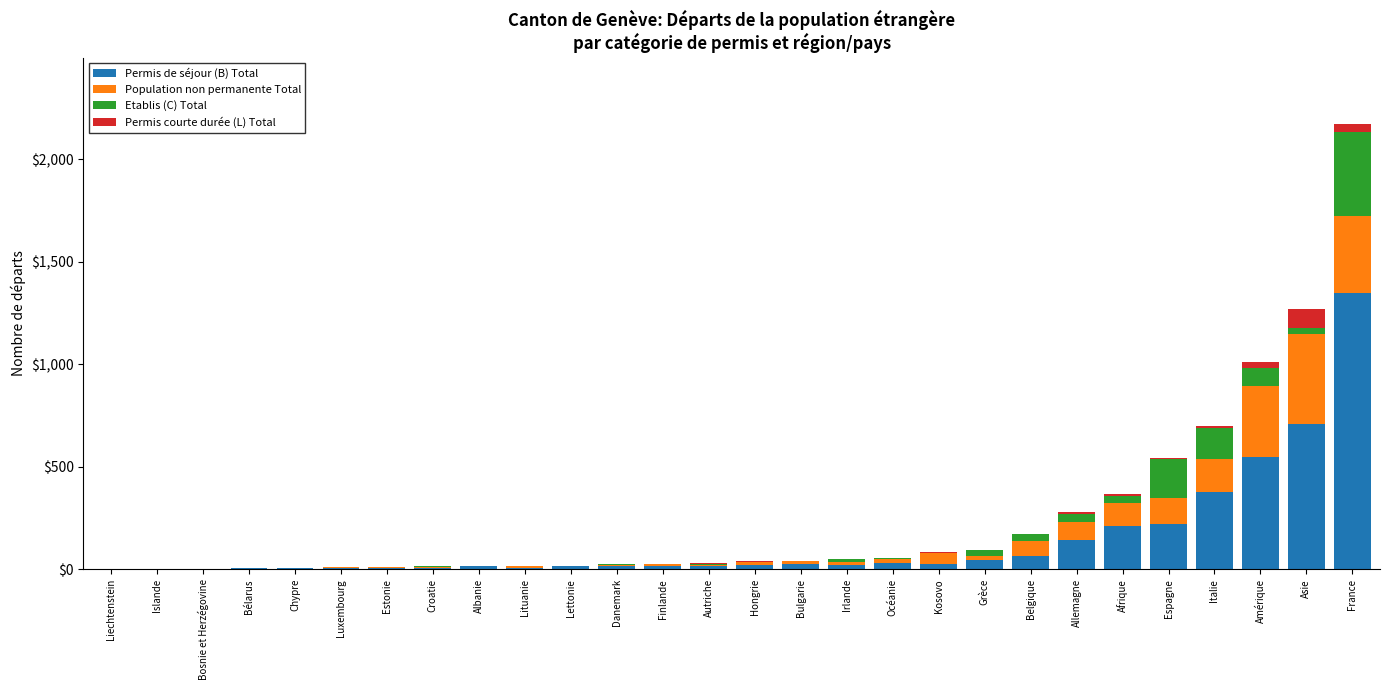

The Permis de séjour (B) Total series shows 213 at Afrique. True or false?

True